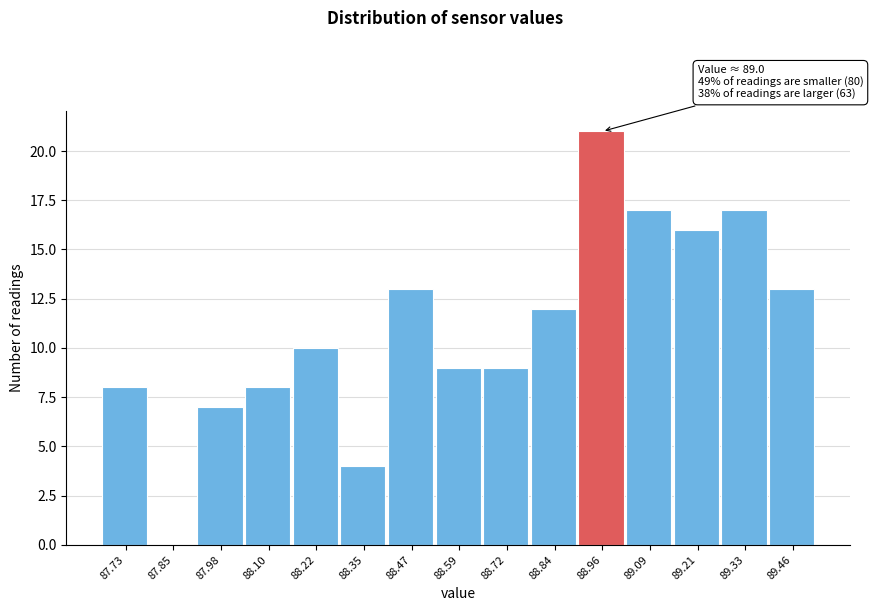

Reading right to left, extract all data points from this chart.

89.46=13	89.33=17	89.21=16	89.09=17	88.96=21	88.84=12	88.72=9	88.59=9	88.47=13	88.35=4	88.22=10	88.10=8	87.98=7	87.85=0	87.73=8